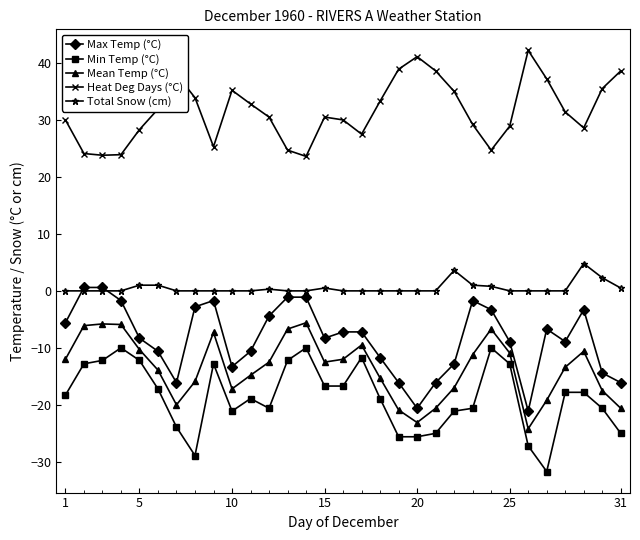

What is the minimum value for Min Temp (°C)?

-31.7